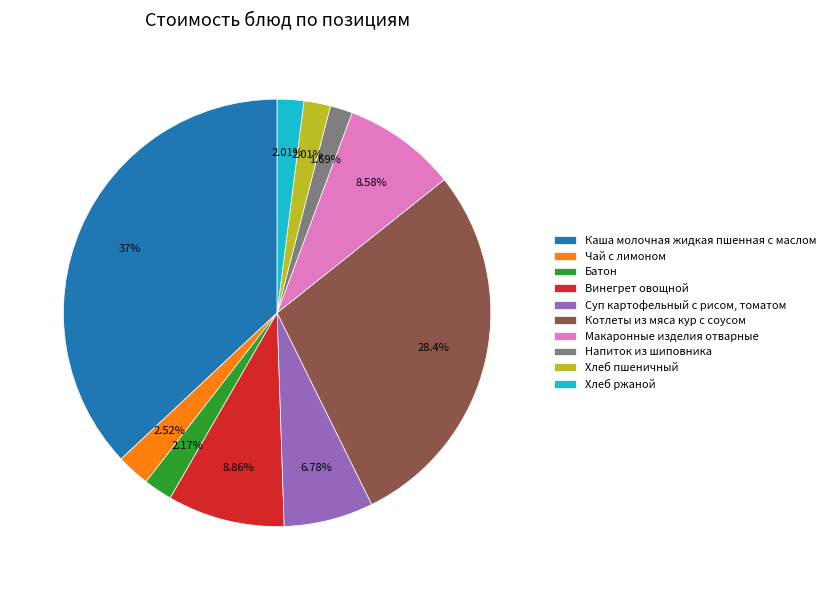

To the nearest percent, what is the difference between the largest and smallest slice percentages?

35%